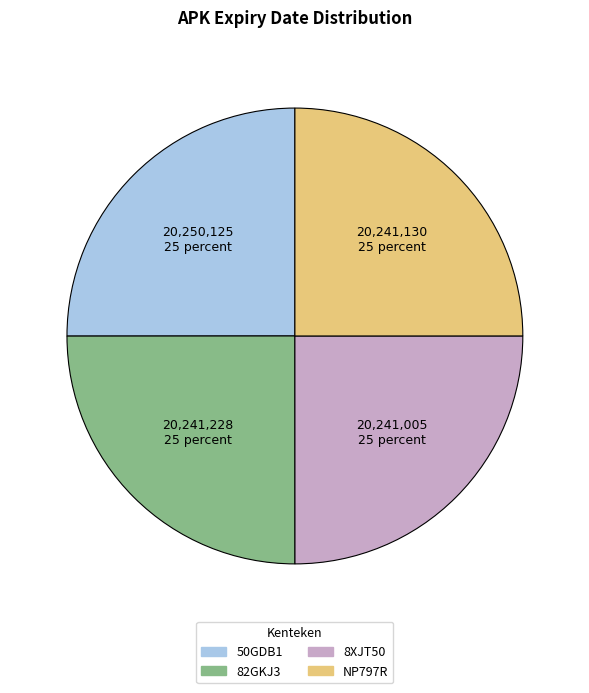

Is there any slice that represents more than half of the pie?

No